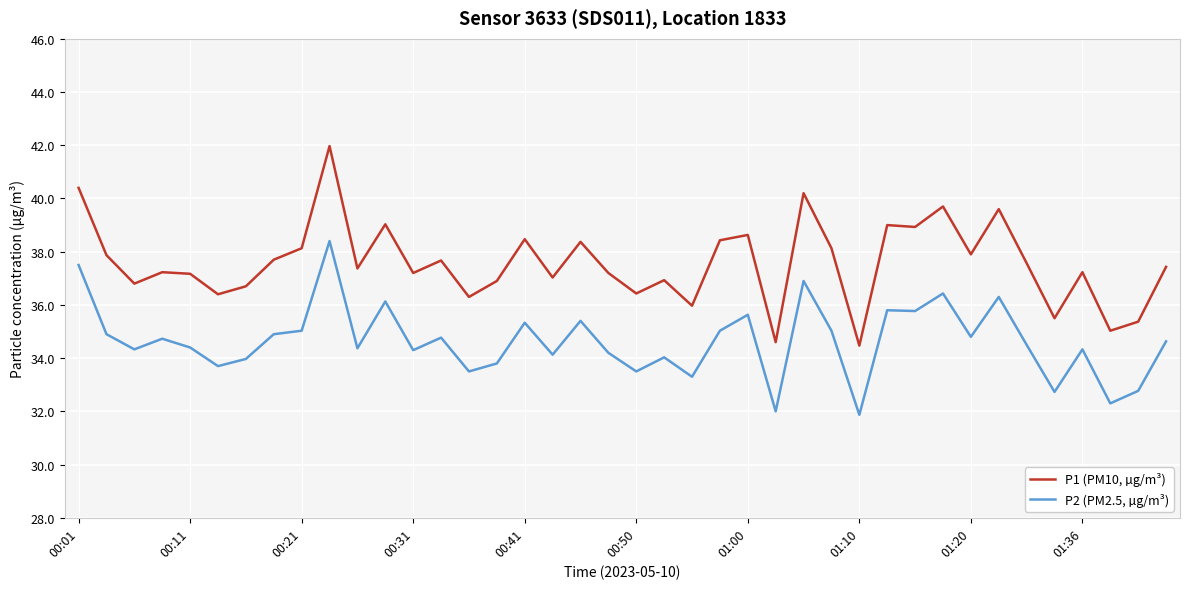

What is the maximum value shown in the chart?

42.0